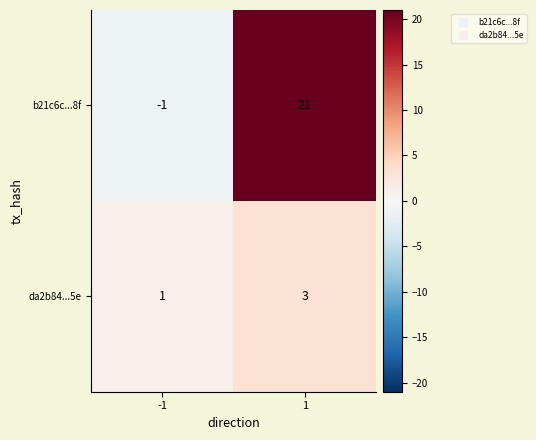

What is the sum of all b21c6c...8f values?

20